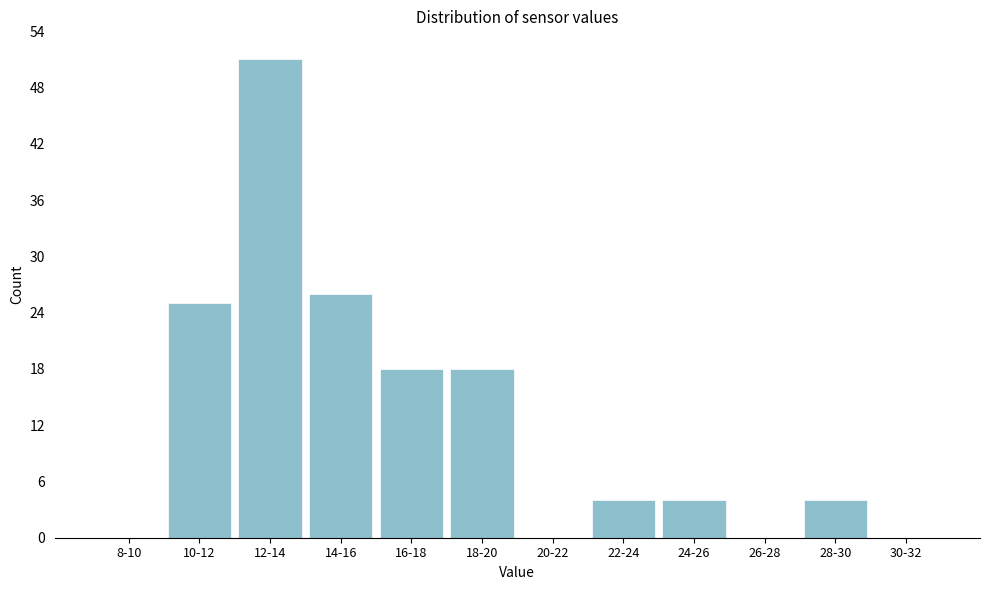

Reading left to right, what are all the values shown in this chart?

8-10=0	10-12=25	12-14=51	14-16=26	16-18=18	18-20=18	20-22=0	22-24=4	24-26=4	26-28=0	28-30=4	30-32=0